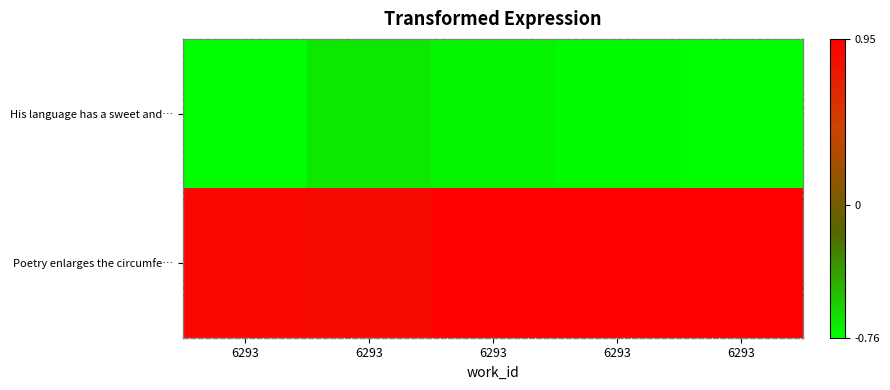

What is the difference between the highest and lowest values at 6293?

1.6